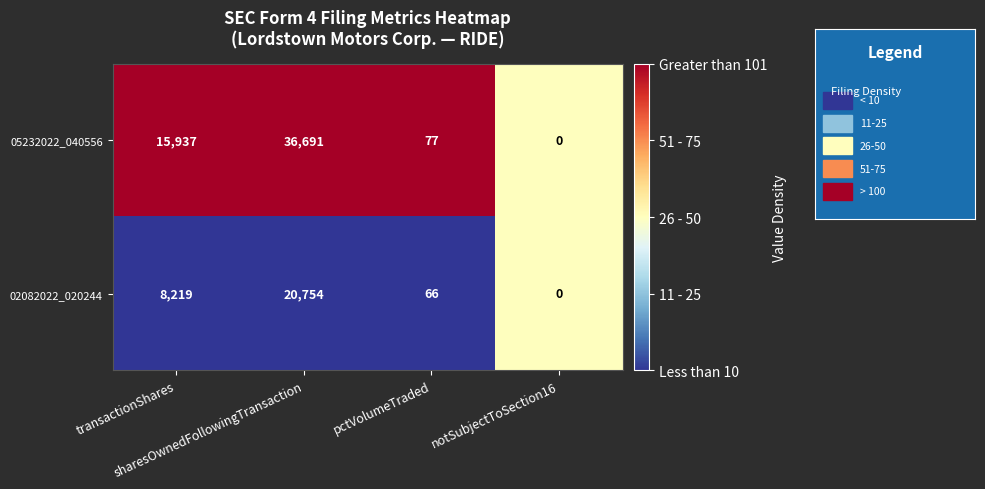

Which series has the largest total across all categories?

05232022_040556